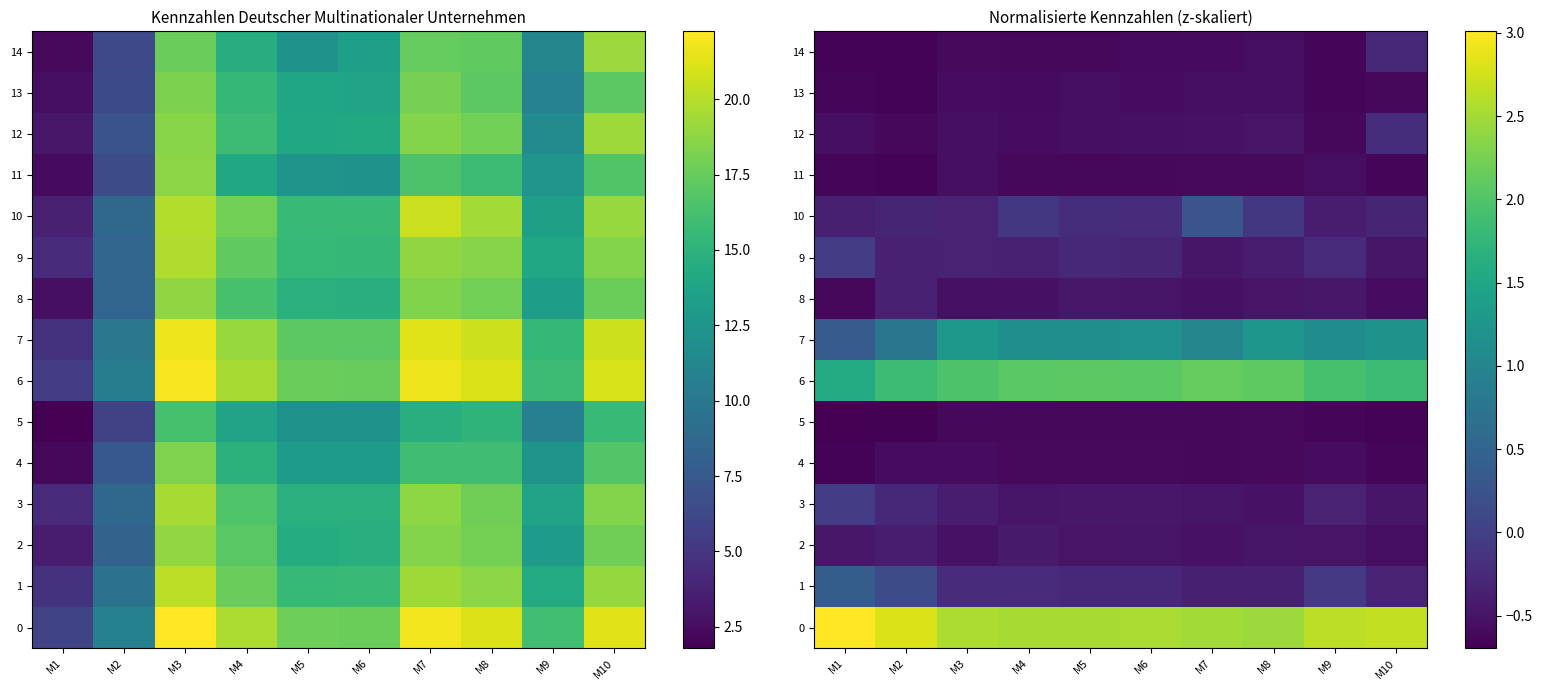

Read the 14 value at M9.

-0.6